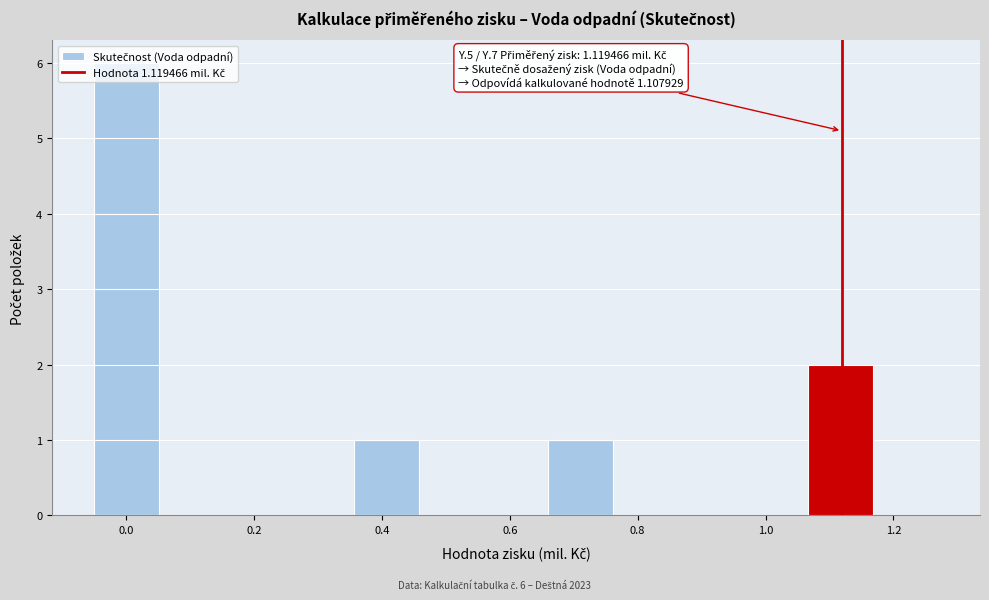

Which range on the x-axis has the tallest bar?

-0.04 to 0.06